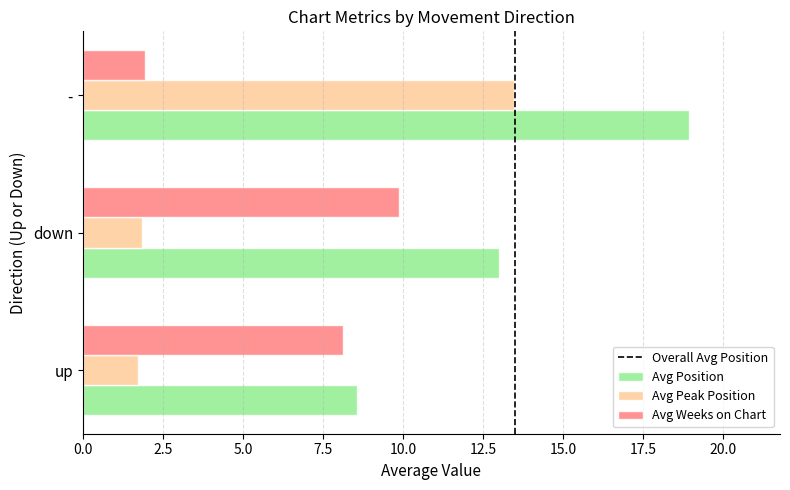

Which series has the largest range (max minus min)?

Avg Peak Position